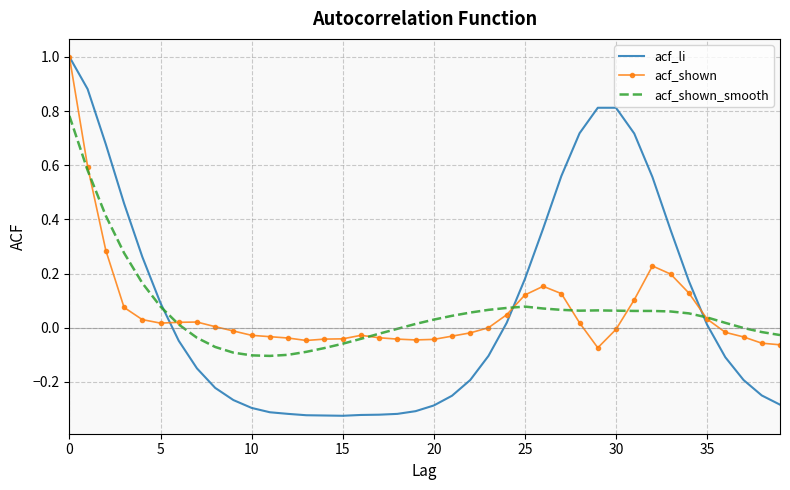

True or false: acf_shown_smooth has more than 1 interior local peaks.

True